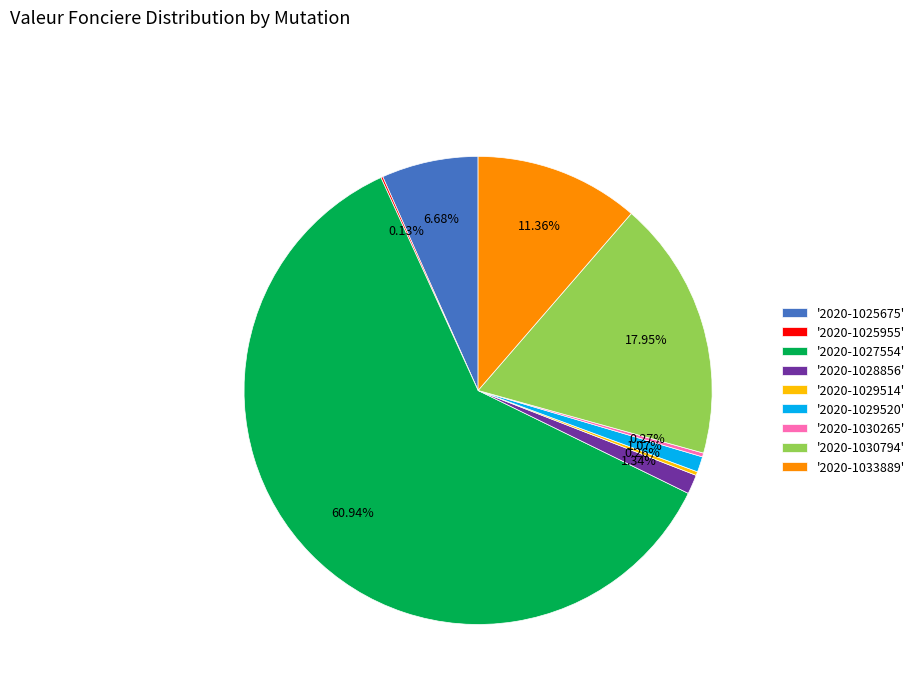

Do '2020-1027554' and '2020-1025675' together represent more than half of the pie?

Yes